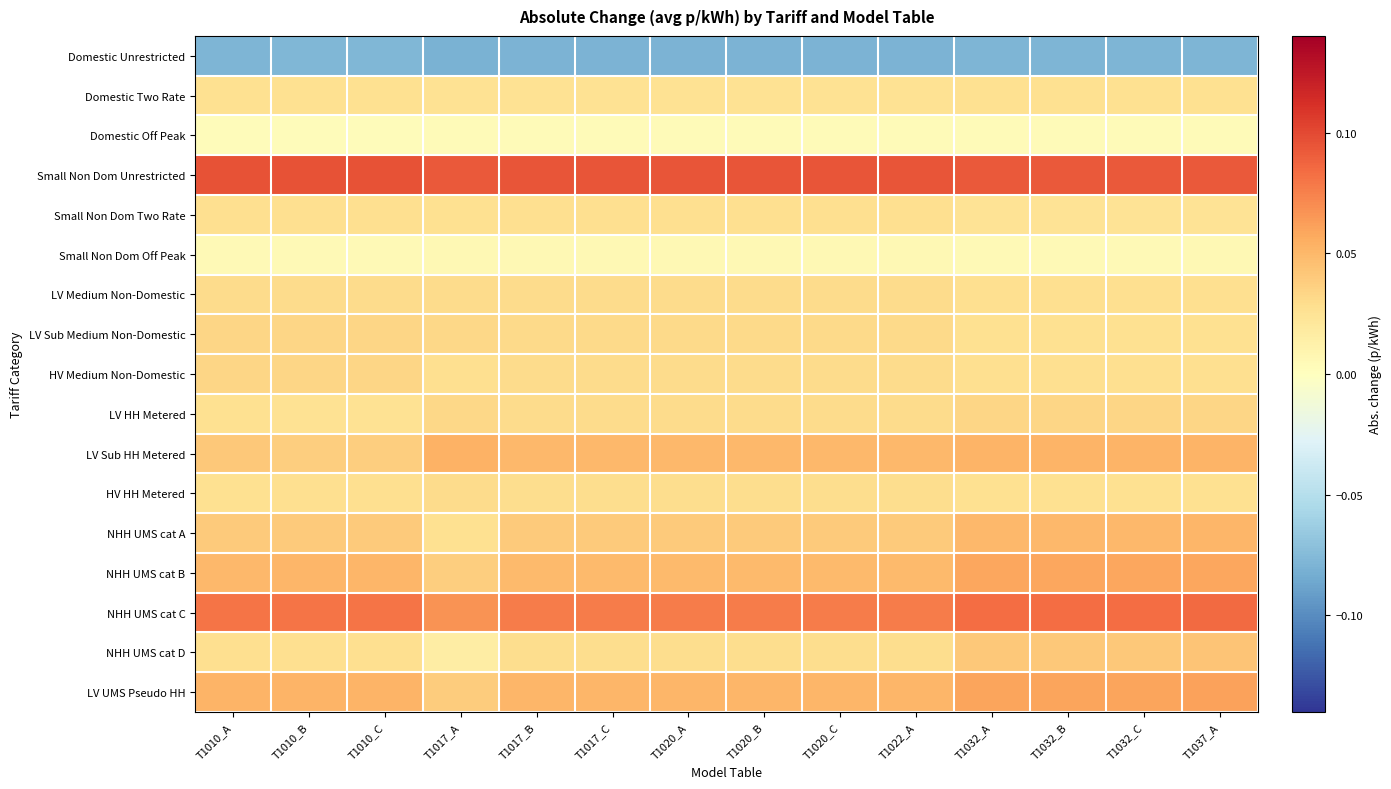

Rank the series by their maximum value, from highest to lowest.

Small Non Dom Unrestricted, NHH UMS cat C, LV UMS Pseudo HH, NHH UMS cat B, LV Sub HH Metered, NHH UMS cat A, NHH UMS cat D, LV HH Metered, LV Sub Medium Non-Domestic, HV Medium Non-Domestic, LV Medium Non-Domestic, HV HH Metered, Small Non Dom Two Rate, Domestic Two Rate, Small Non Dom Off Peak, Domestic Off Peak, Domestic Unrestricted